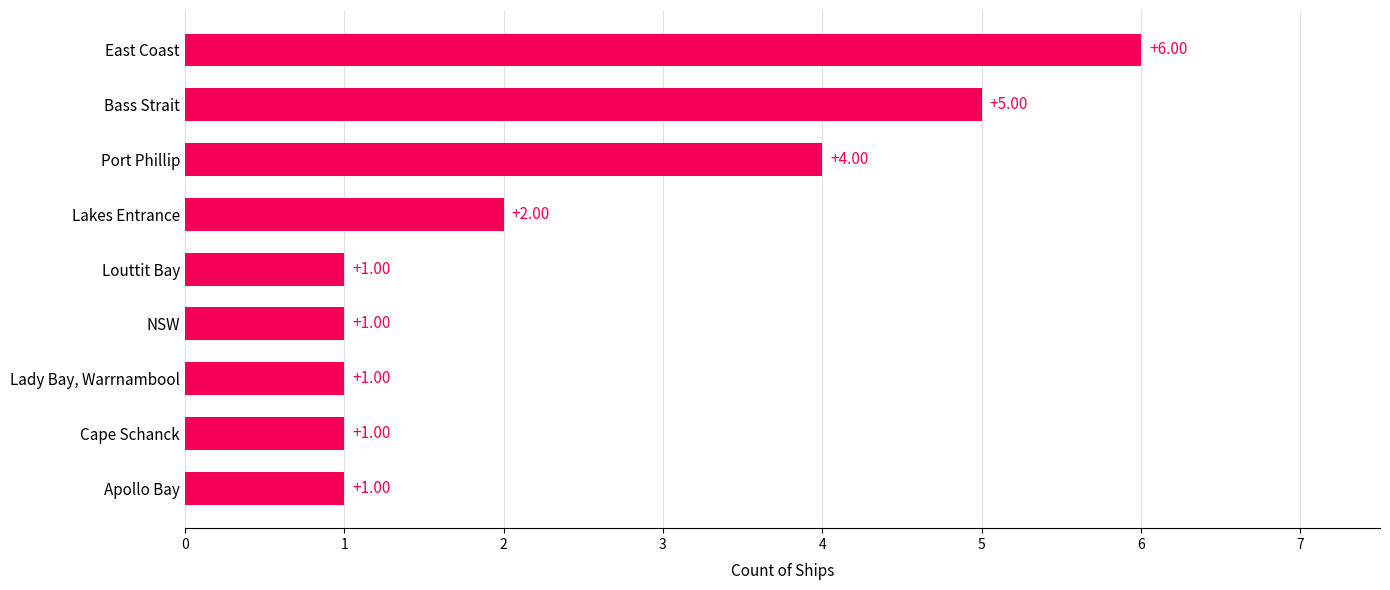

Which has a higher value, NSW or Lakes Entrance?

Lakes Entrance